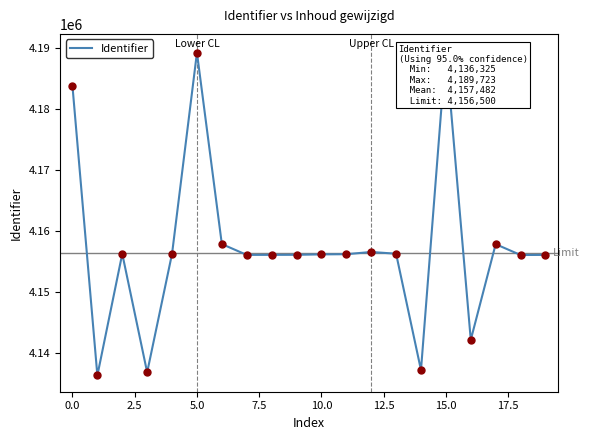

Between 19 and 17, which is larger?

17